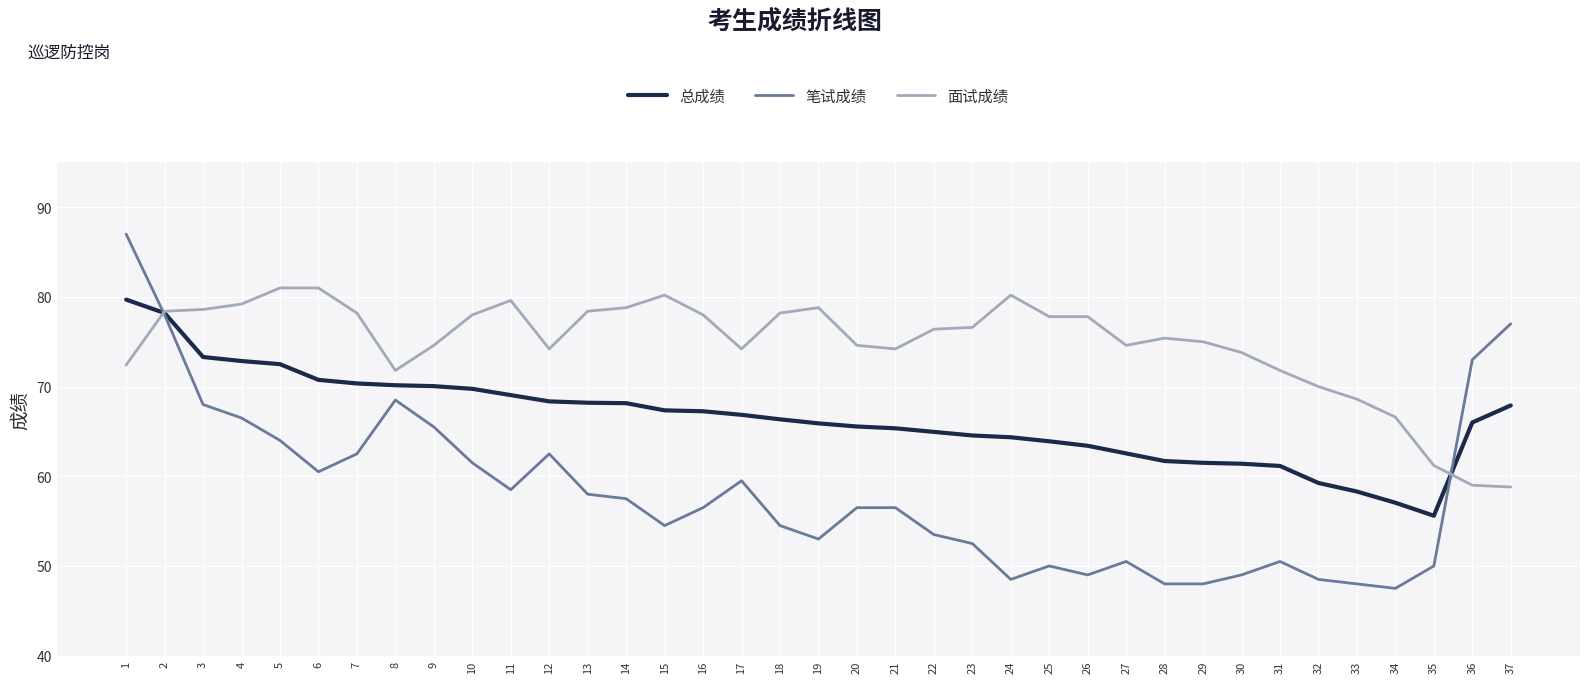

What is the sum of all 笔试成绩 values?

2153.0